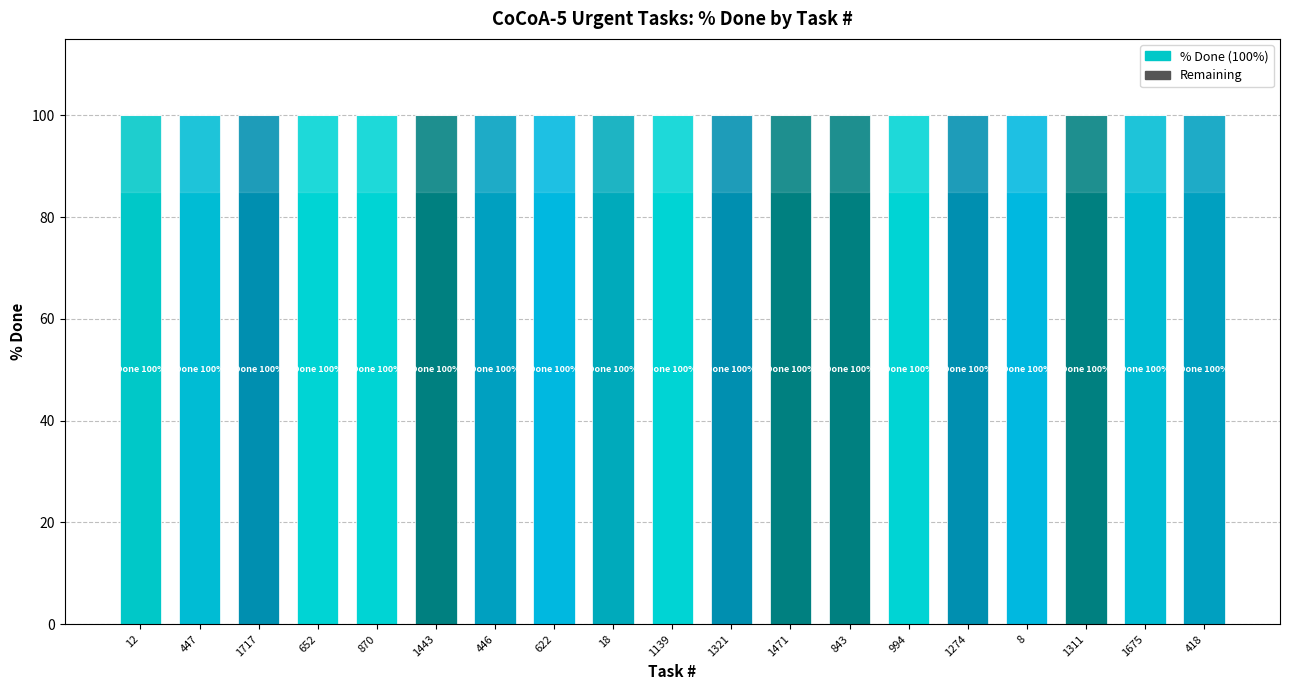

Rank the series at 1311 from highest to lowest value.

% Done, Remaining